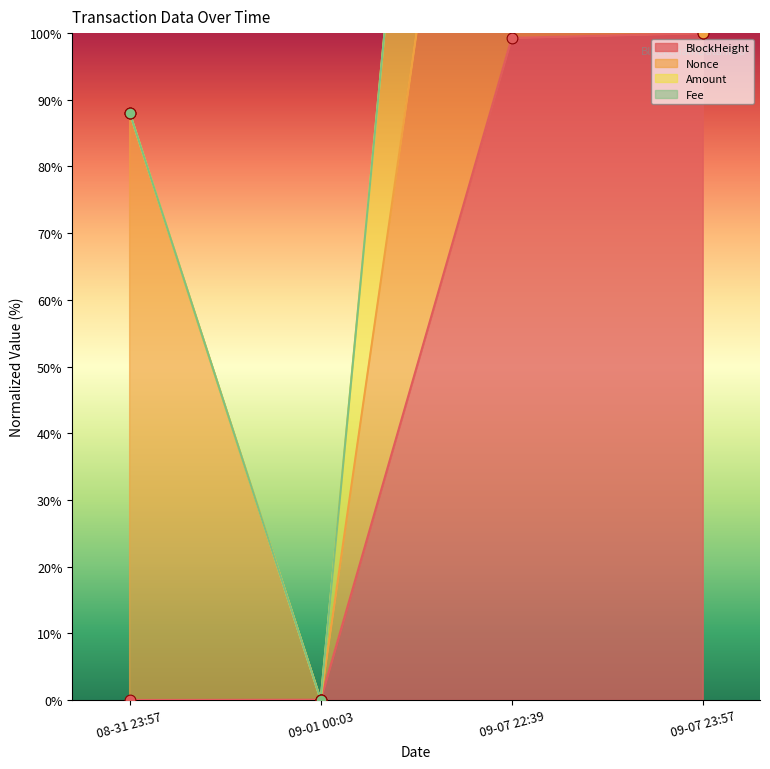

Which series reaches the maximum Y coordinate?

BlockHeight